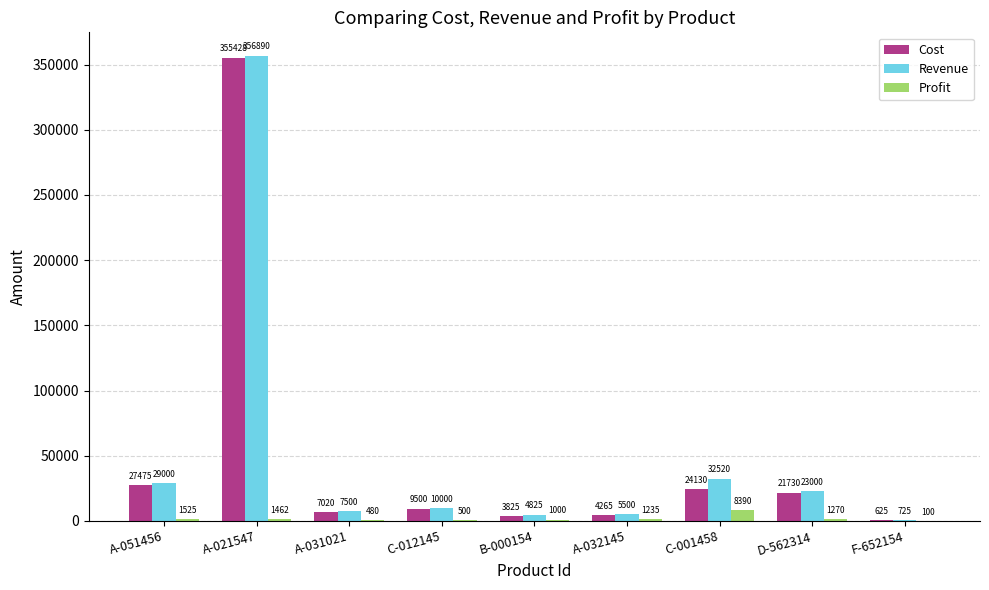

At which label is Cost closest to 178026?

A-051456